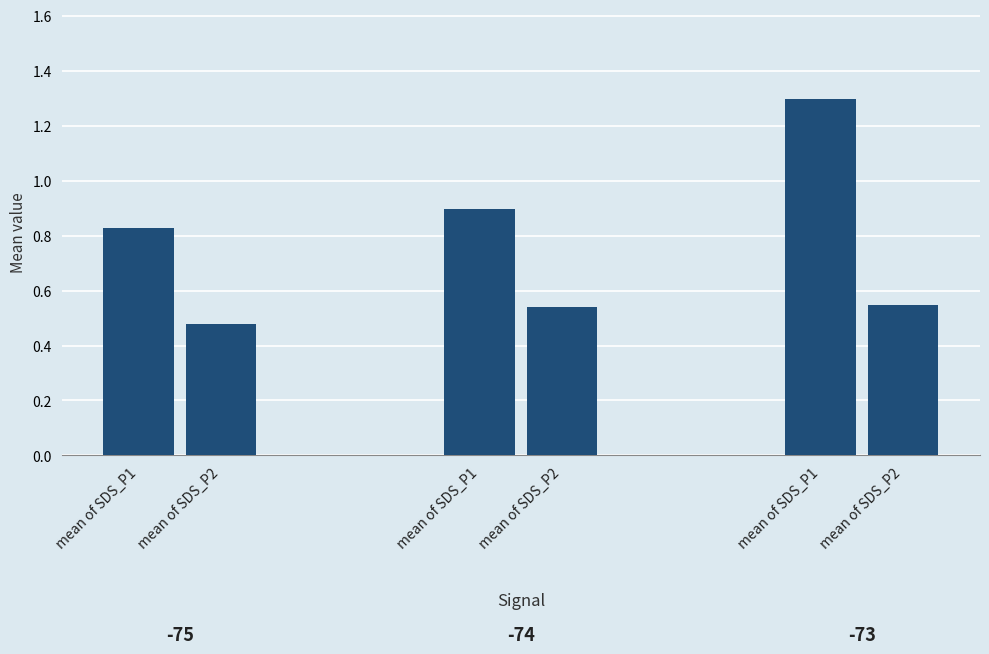

Are the bars horizontal?

No